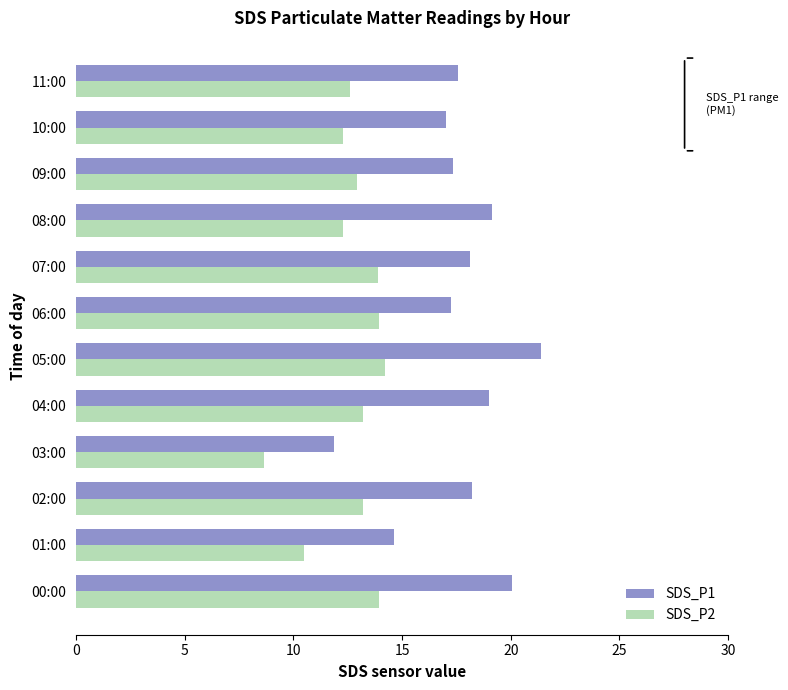

At which label is SDS_P2 closest to 11?

01:00